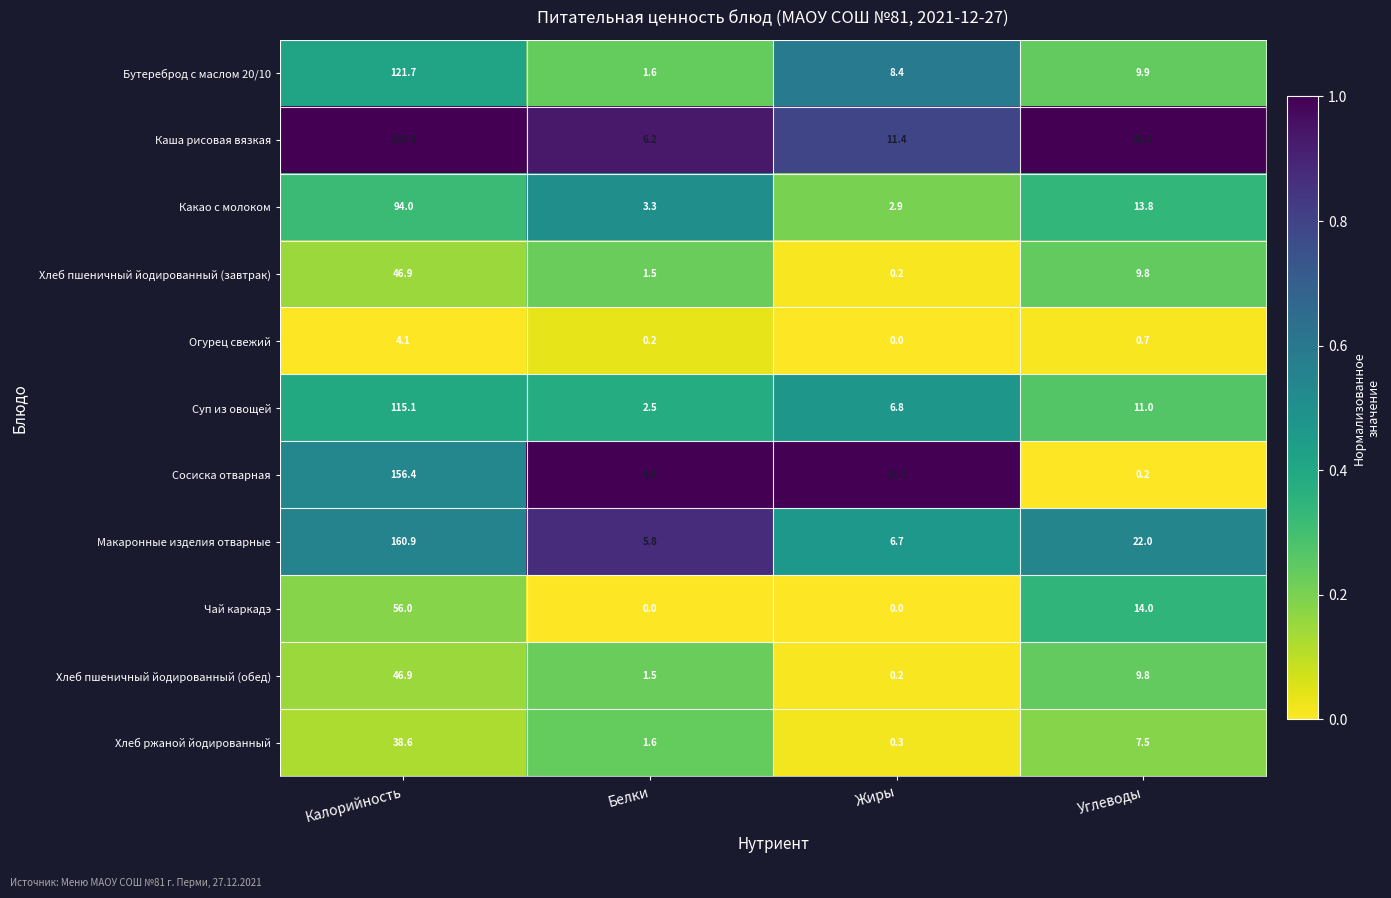

Which series has the widest spread of values?

Каша рисовая вязкая